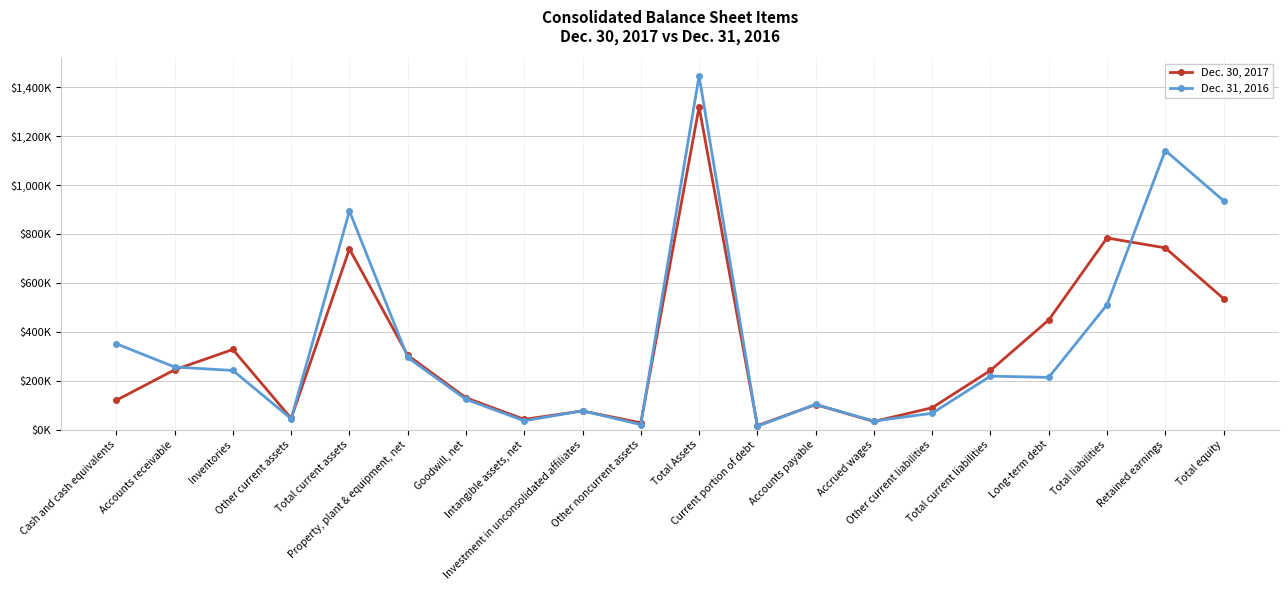

What is the value of the Dec. 30, 2017 point at the 19th from the left?

743503